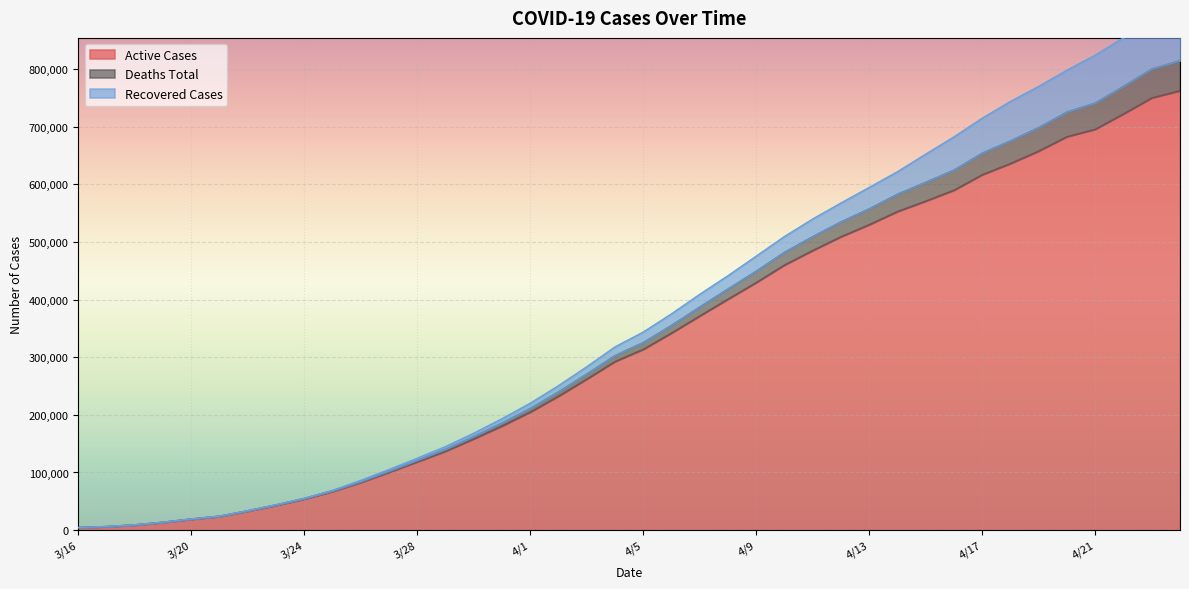

What is the maximum value for Active Cases?

762609